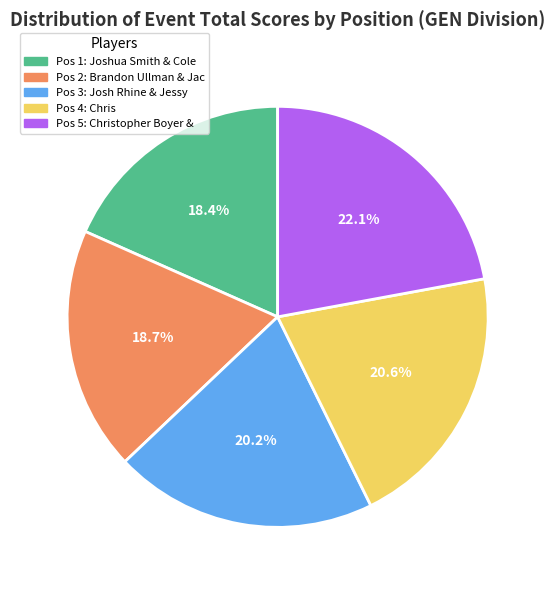

Is there a majority slice in this chart?

No